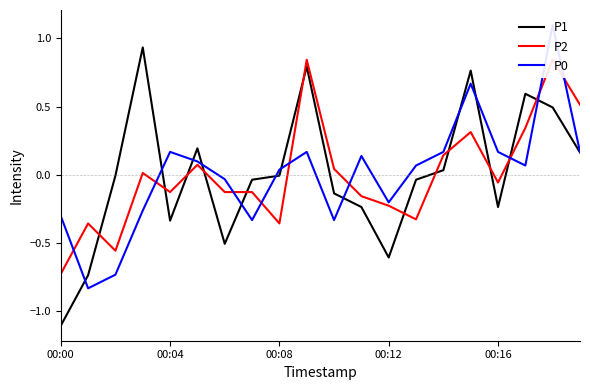

At which label does P0 reach its peak?

18